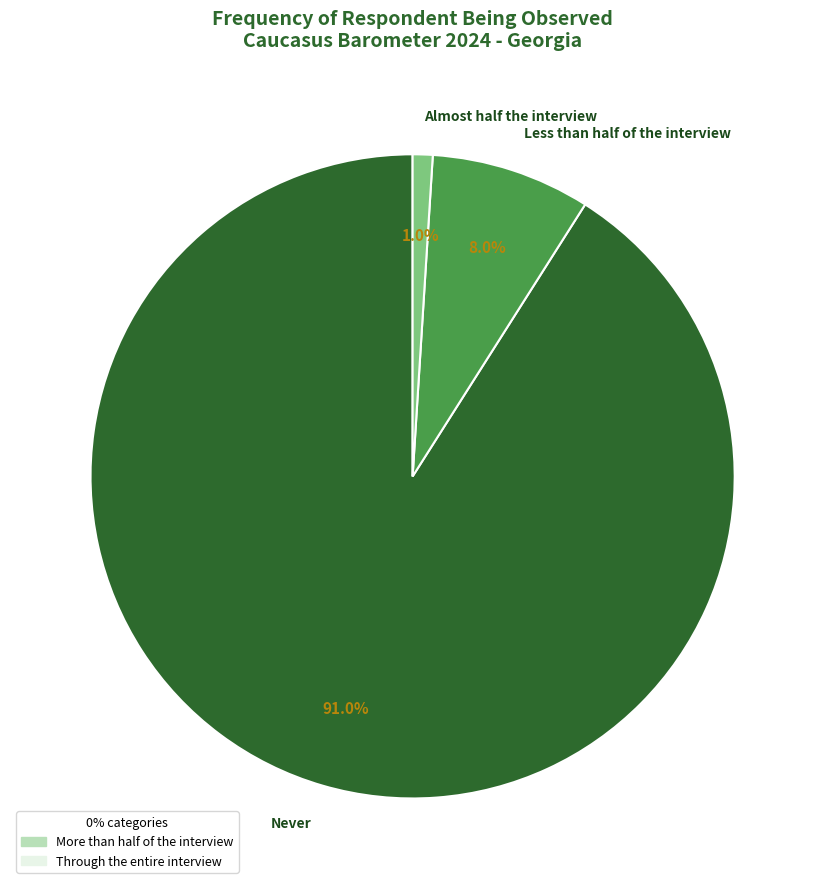

Rank the categories by value from lowest to highest.

Almost half the interview, Less than half of the interview, Never